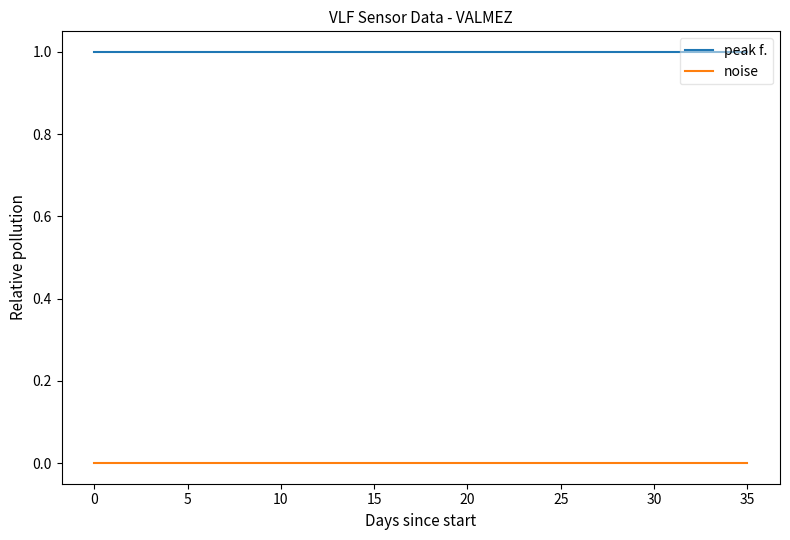

Reading right to left, extract all data points from this chart.

peak f.: 1	1	1	1	1	1	1	1	1	1	1	1	1	1	1	1	1	1	1	1	1	1	1	1	1	1	1	1	1	1	1	1	1	1	1	1
noise: 0	0	0	0	0	0	0	0	0	0	0	0	0	0	0	0	0	0	0	0	0	0	0	0	0	0	0	0	0	0	0	0	0	0	0	0